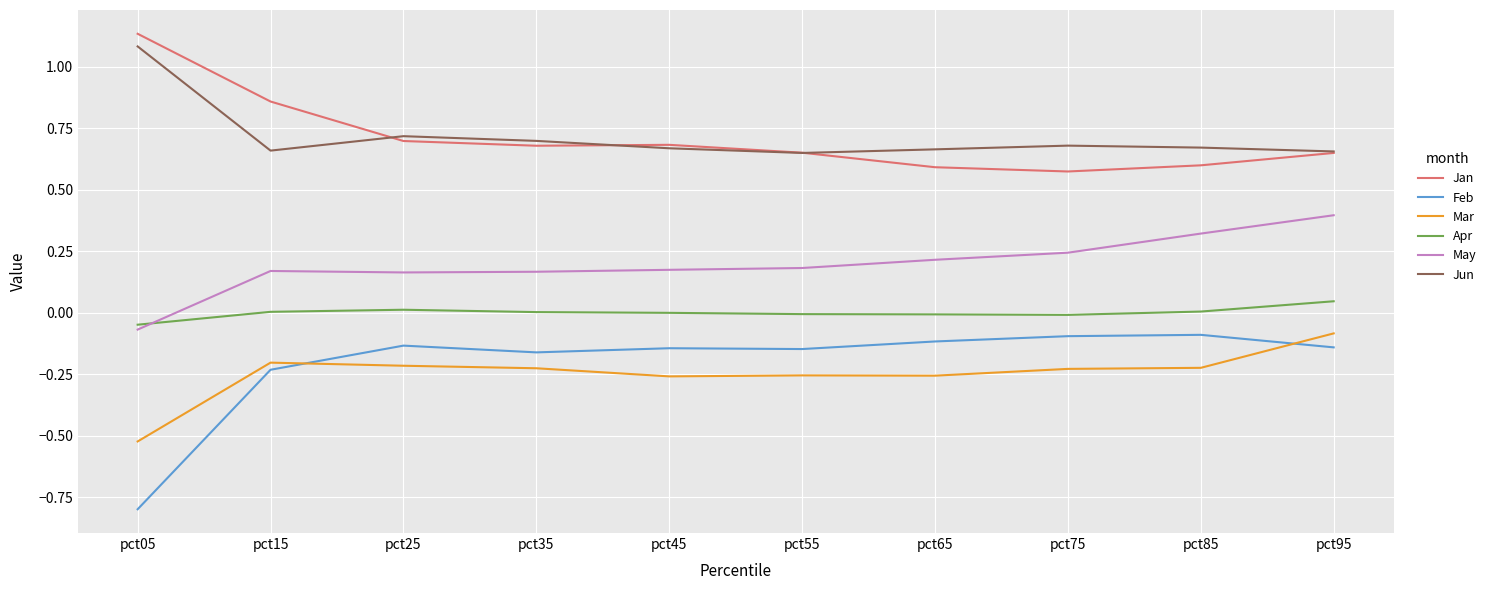

Is the value of Apr at pct05 greater than the value of Jan at pct65?

No